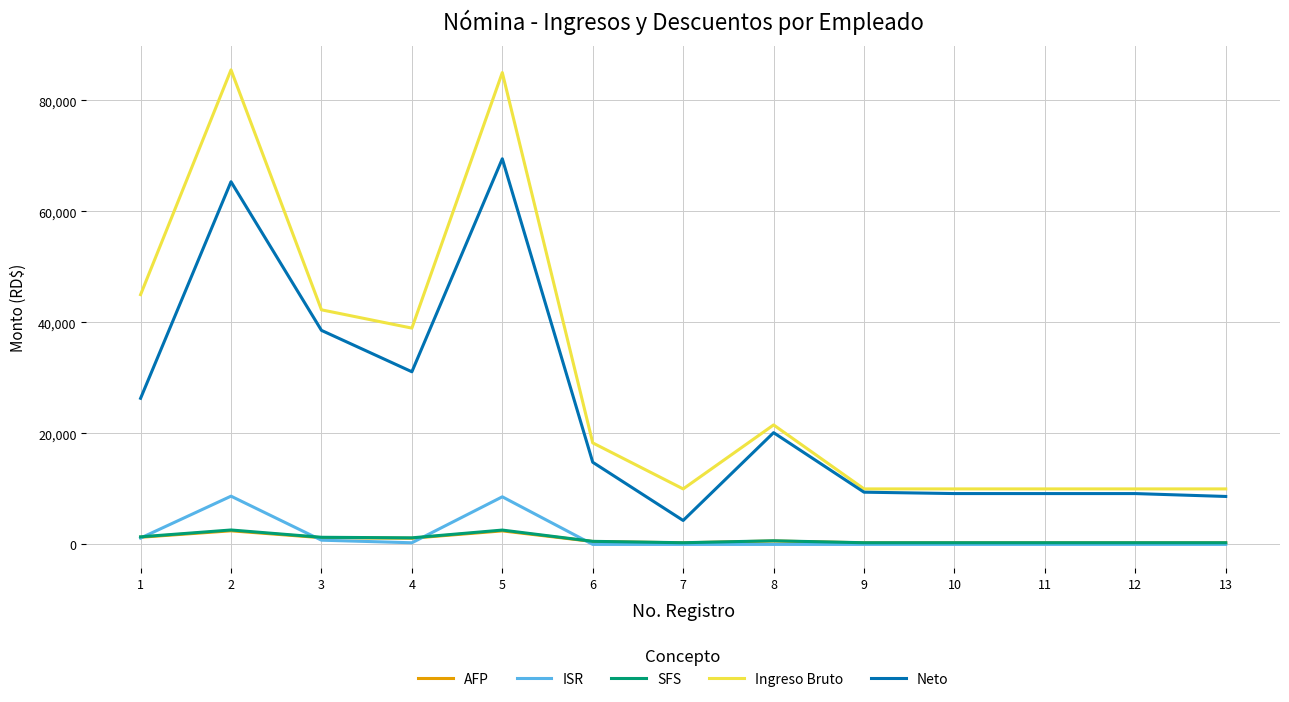

Is this an area chart (filled region under the line)?

No